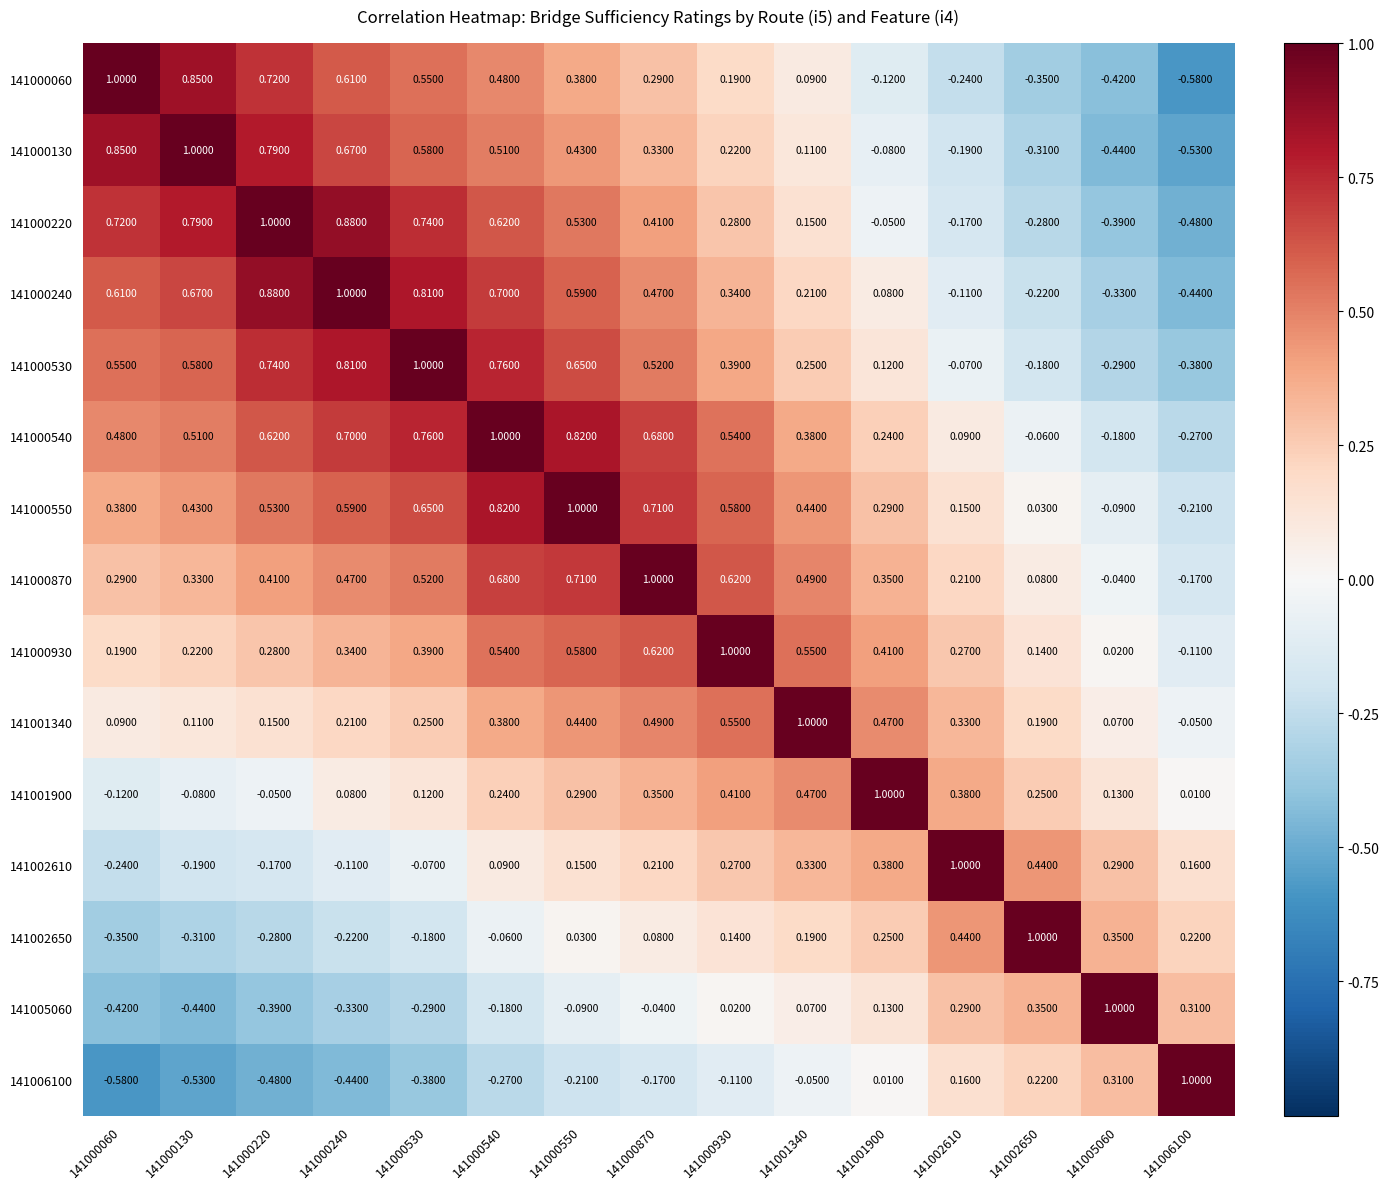

At how many categories does at least one series exceed 0?

15